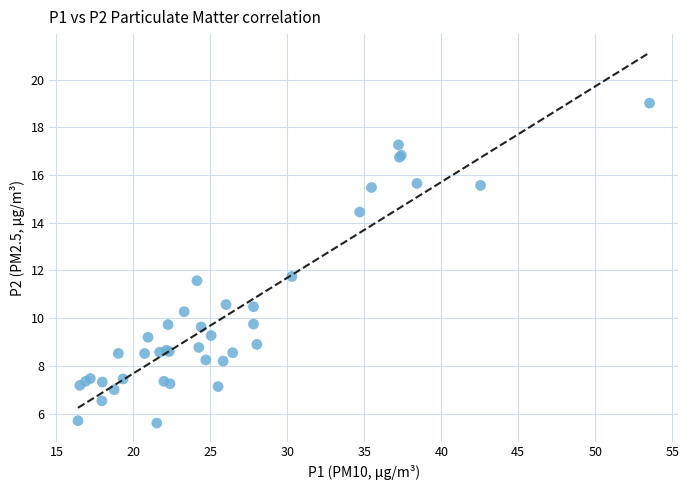

What Y value in the scatter plot is closest to 12?

11.8